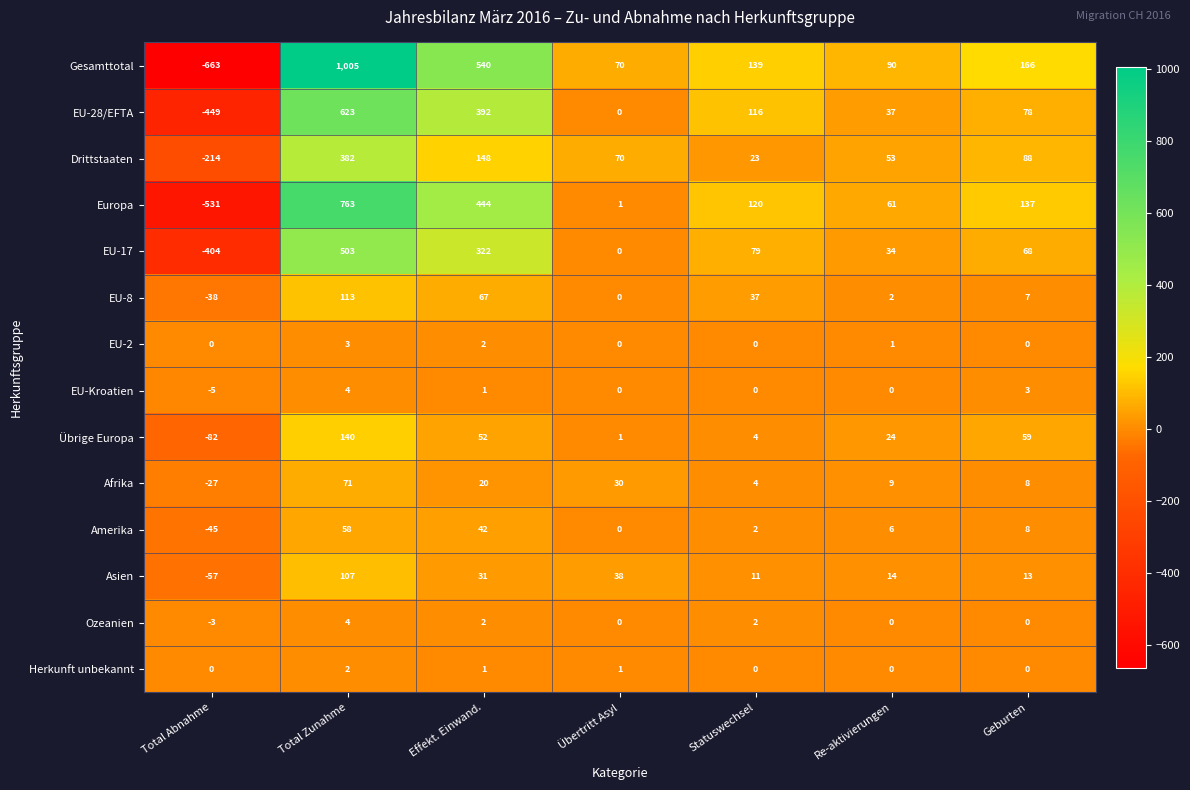

What is the difference between the highest and lowest values at Übertritt Asyl?

70